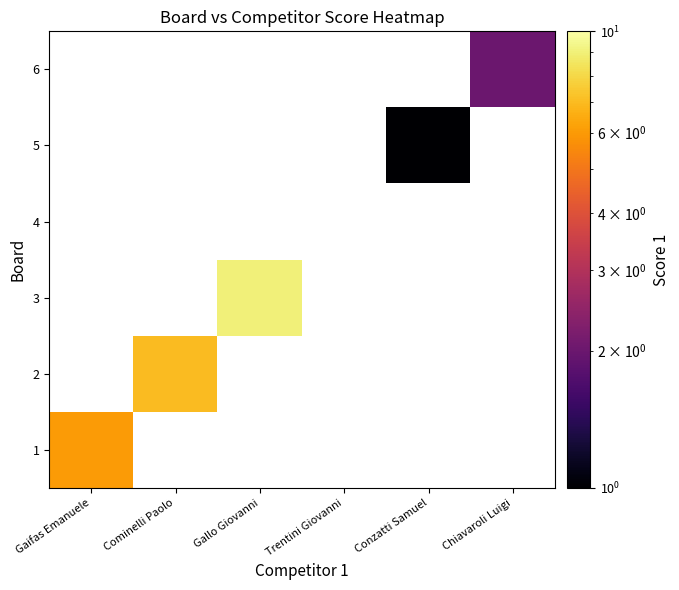

Reading right to left, transcribe all the data shown in this chart.

1: Chiavaroli Luigi=0	Conzatti Samuel=0	Trentini Giovanni=0	Gallo Giovanni=0	Cominelli Paolo=0	Gaifas Emanuele=6
2: Chiavaroli Luigi=0	Conzatti Samuel=0	Trentini Giovanni=0	Gallo Giovanni=0	Cominelli Paolo=7	Gaifas Emanuele=0
3: Chiavaroli Luigi=0	Conzatti Samuel=0	Trentini Giovanni=0	Gallo Giovanni=9	Cominelli Paolo=0	Gaifas Emanuele=0
4: Chiavaroli Luigi=0	Conzatti Samuel=0	Trentini Giovanni=0	Gallo Giovanni=0	Cominelli Paolo=0	Gaifas Emanuele=0
5: Chiavaroli Luigi=0	Conzatti Samuel=1	Trentini Giovanni=0	Gallo Giovanni=0	Cominelli Paolo=0	Gaifas Emanuele=0
6: Chiavaroli Luigi=2	Conzatti Samuel=0	Trentini Giovanni=0	Gallo Giovanni=0	Cominelli Paolo=0	Gaifas Emanuele=0